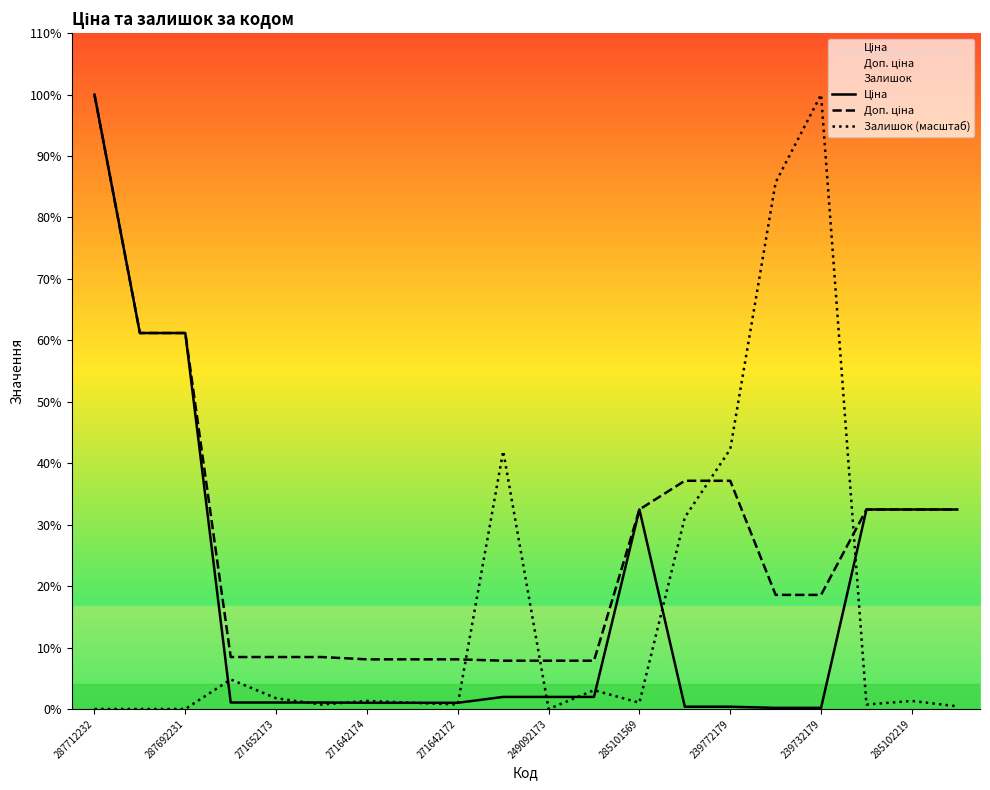

List the series in order of their peak value, lowest first.

Ціна, Доп. ціна, Залишок (масштаб)